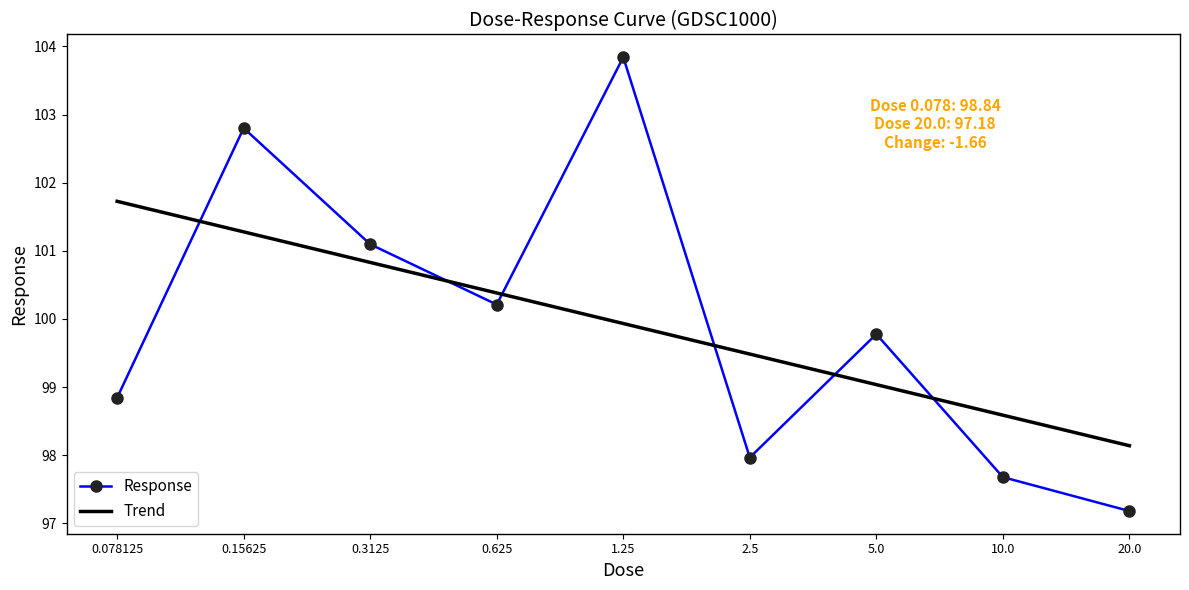

Rank the series by their maximum value, from highest to lowest.

Response, Trend